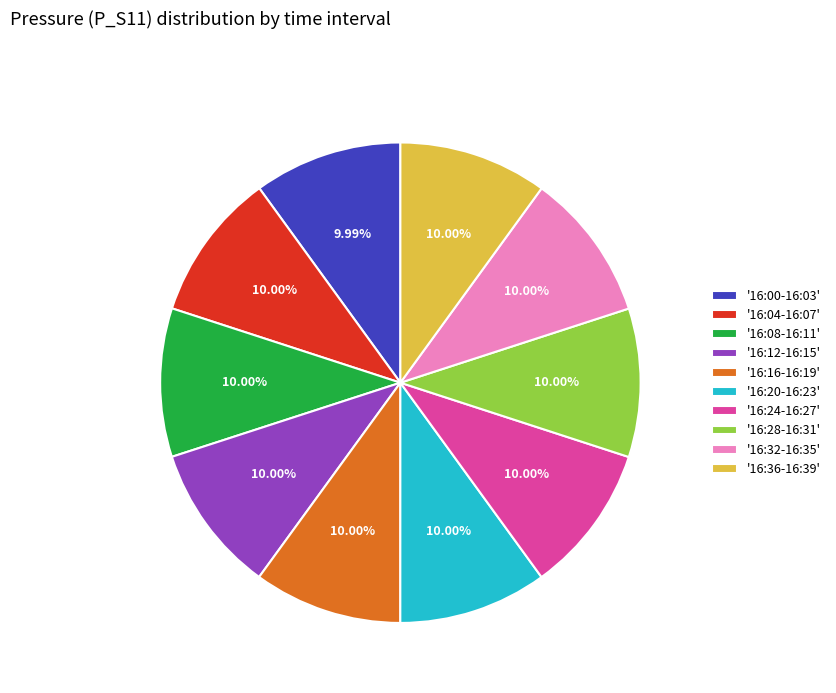

Does any single category account for the majority?

No